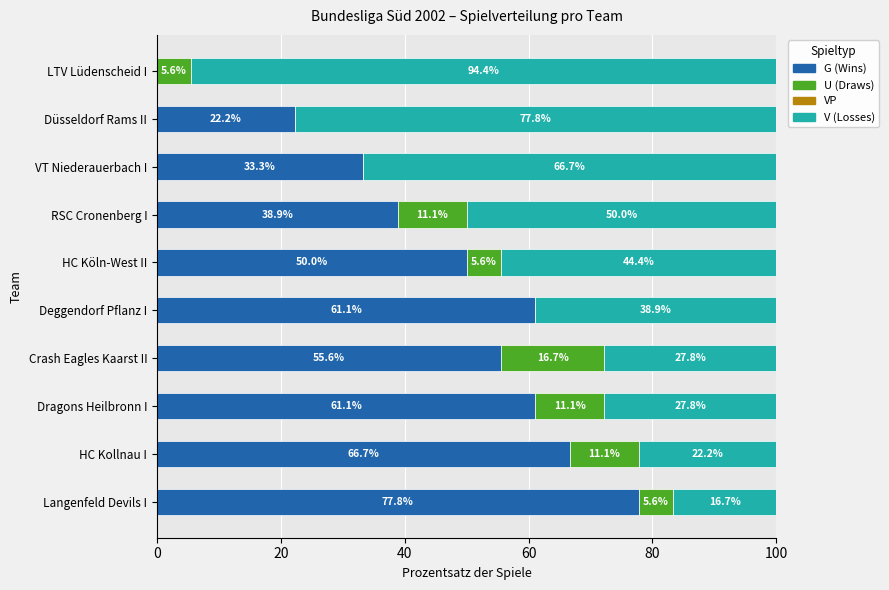

What is the highest value of the G (Wins) series?

77.8